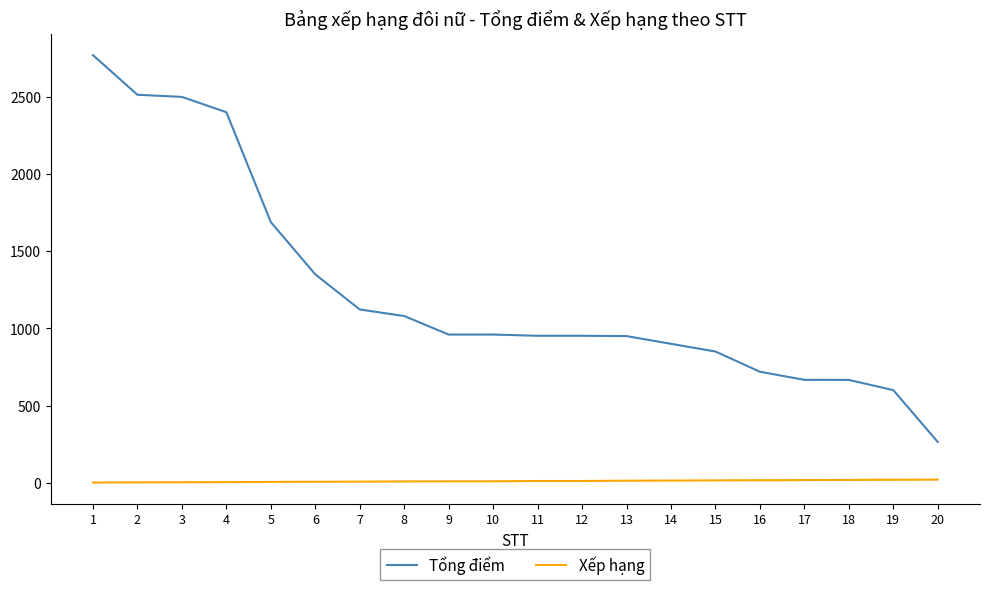

The value of Tổng điểm at 2 is 869.2. True or false?

False